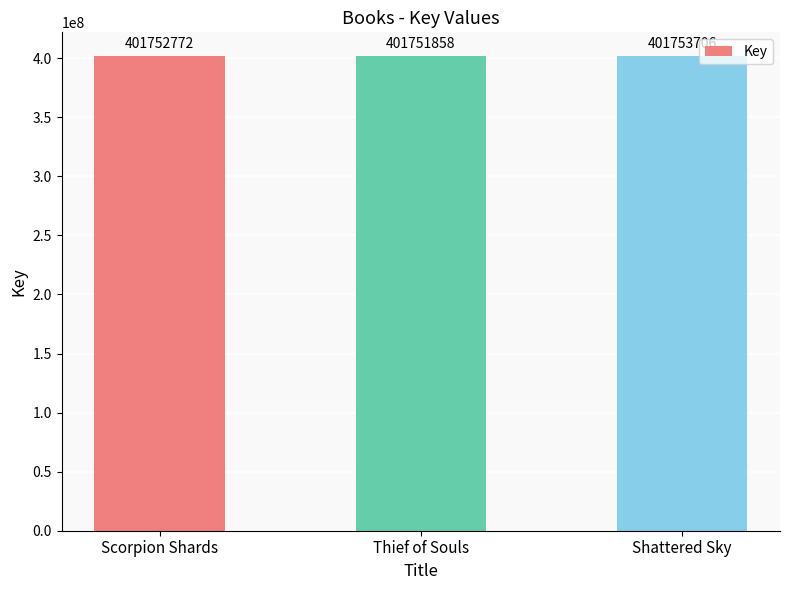

What is the label of the 3rd bar from the right?

Scorpion Shards